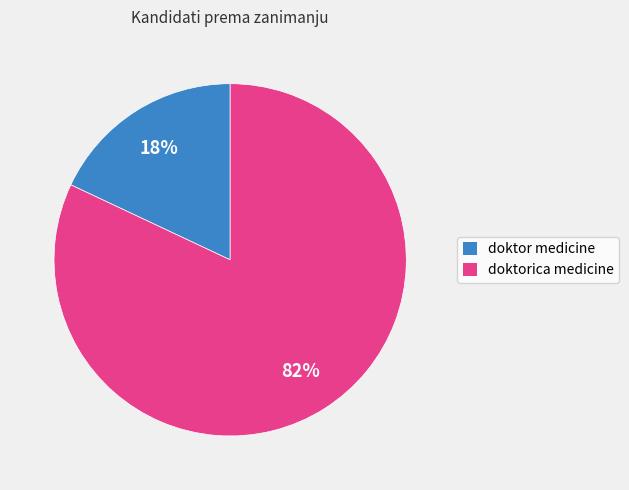

How many slices are in this pie chart?

2